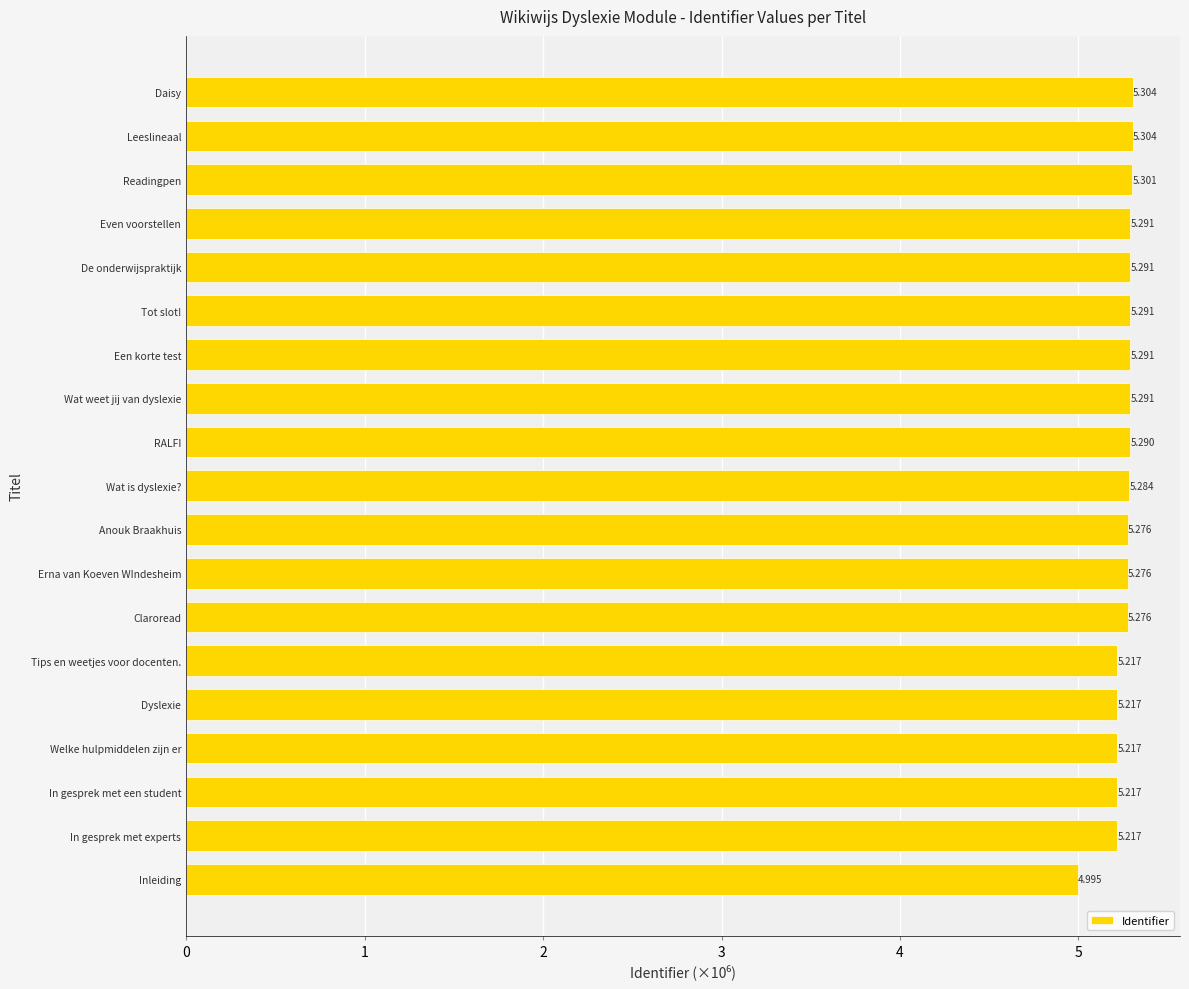

Which has a higher value, Wat weet jij van dyslexie or Leeslineaal?

Leeslineaal